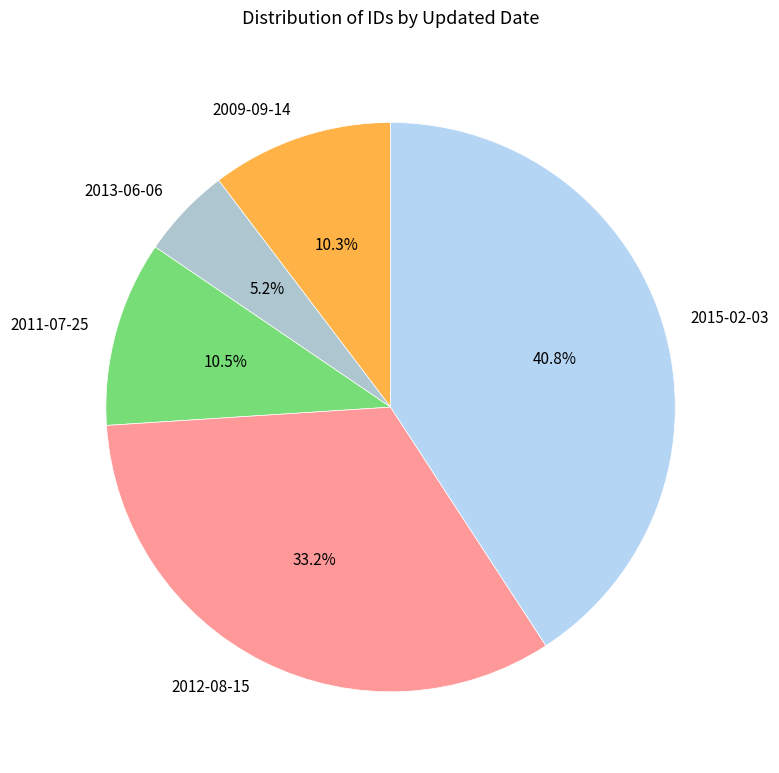

Which category has the biggest portion of the pie?

2015-02-03